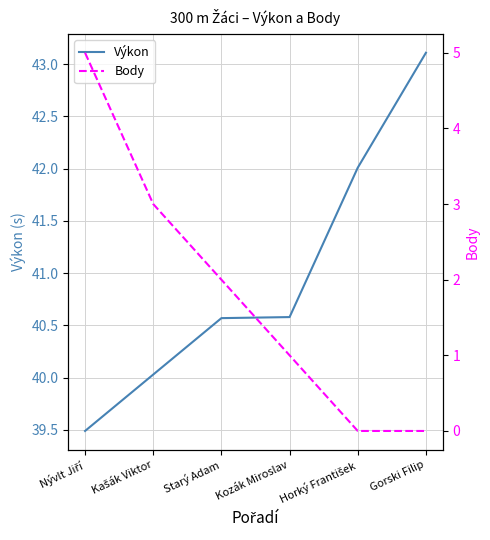

How many data points in Výkon are above 40?

5